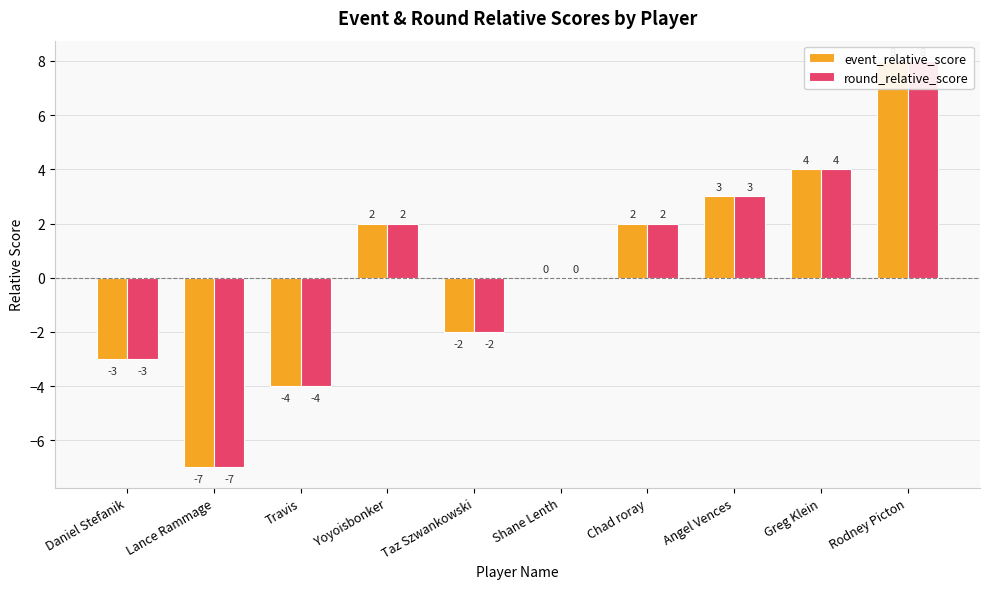

Rank the categories by round_relative_score value from lowest to highest.

Lance Rammage, Travis, Daniel Stefanik, Taz Szwankowski, Shane Lenth, Yoyoisbonker, Chad roray, Angel Vences, Greg Klein, Rodney Picton